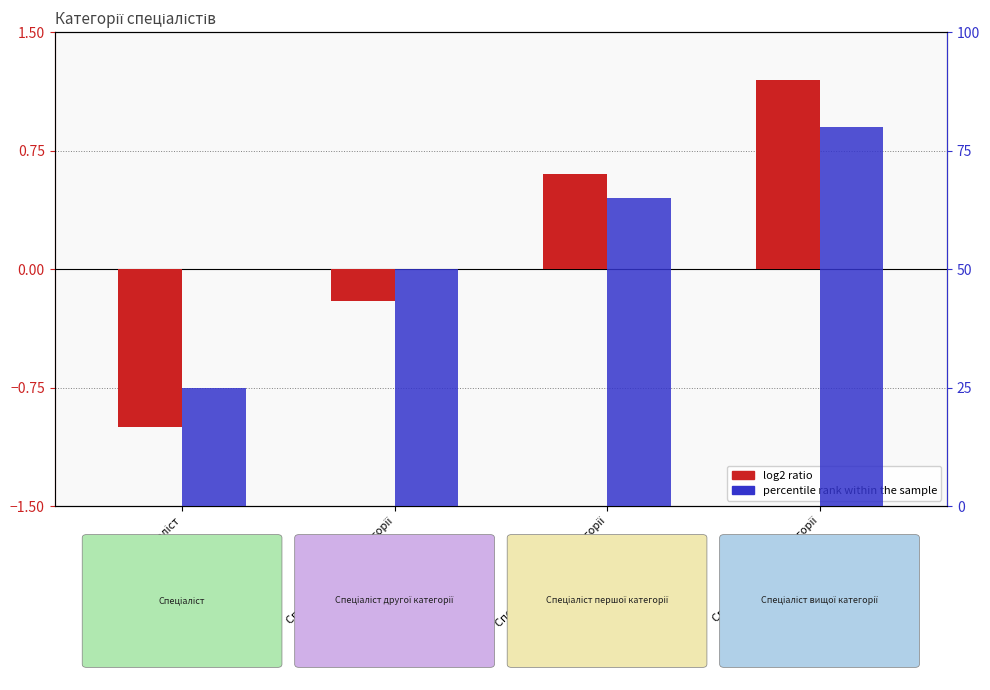

Reading right to left, list all the values displayed in this chart.

log2 ratio: Спеціаліст вищої категорії=1.2	Спеціаліст першої категорії=0.6	Спеціаліст другої категорії=-0.2	Спеціаліст=-1.0
percentile rank within the sample: Спеціаліст вищої категорії=80.0	Спеціаліст першої категорії=65.0	Спеціаліст другої категорії=50.0	Спеціаліст=25.0